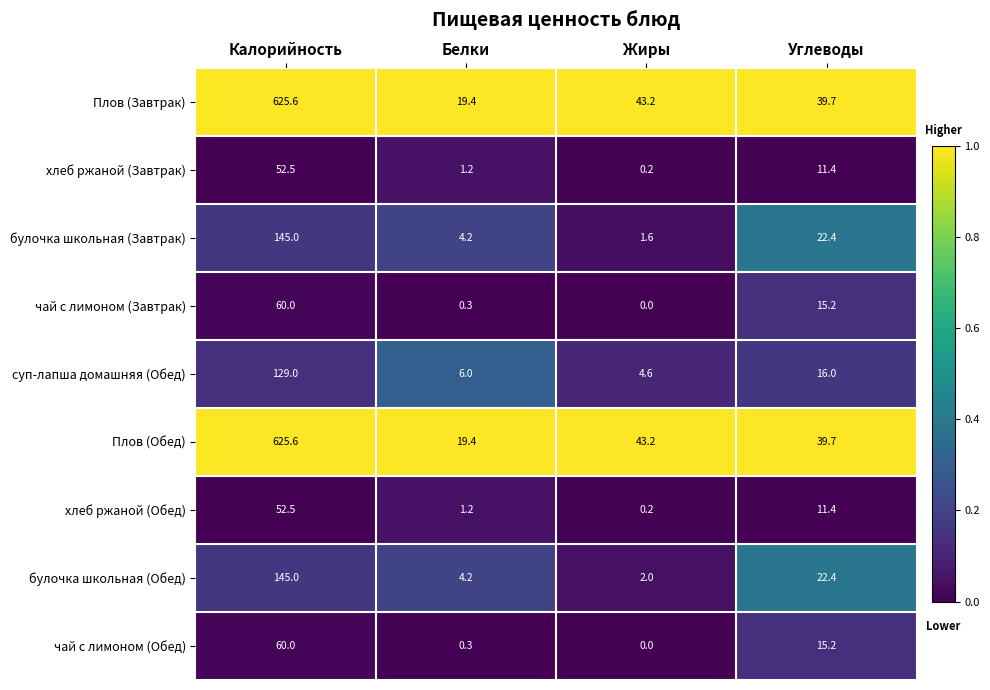

The хлеб ржаной (Завтрак) series shows 20.2 at Углеводы. True or false?

False